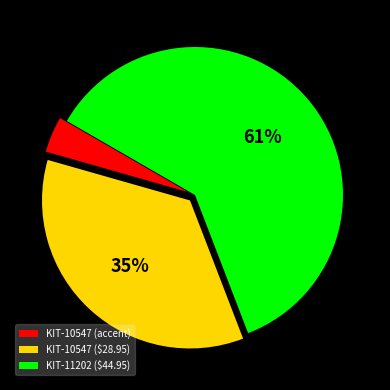

What is the largest slice in the pie chart?

KIT-11202 ($44.95)